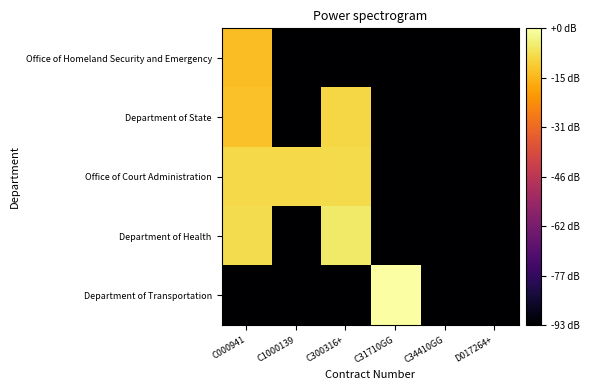

What is the greatest value displayed?

6.3